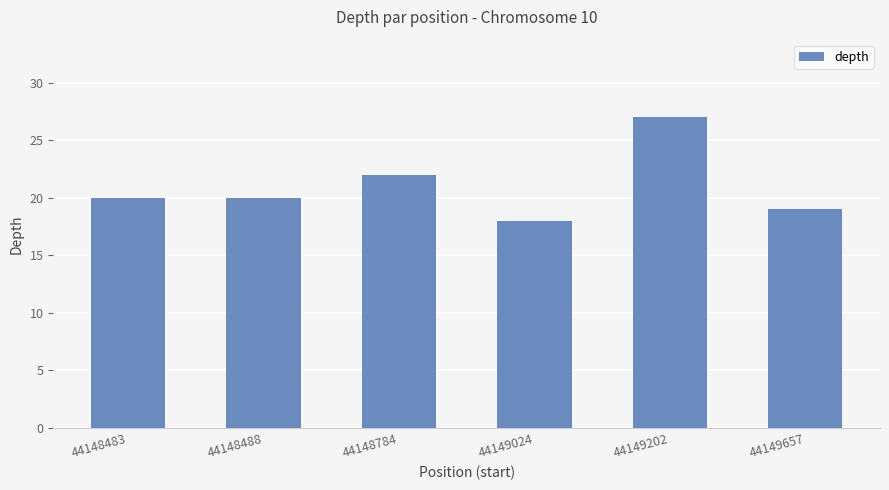

Reading left to right, list all the values displayed in this chart.

20	20	22	18	27	19